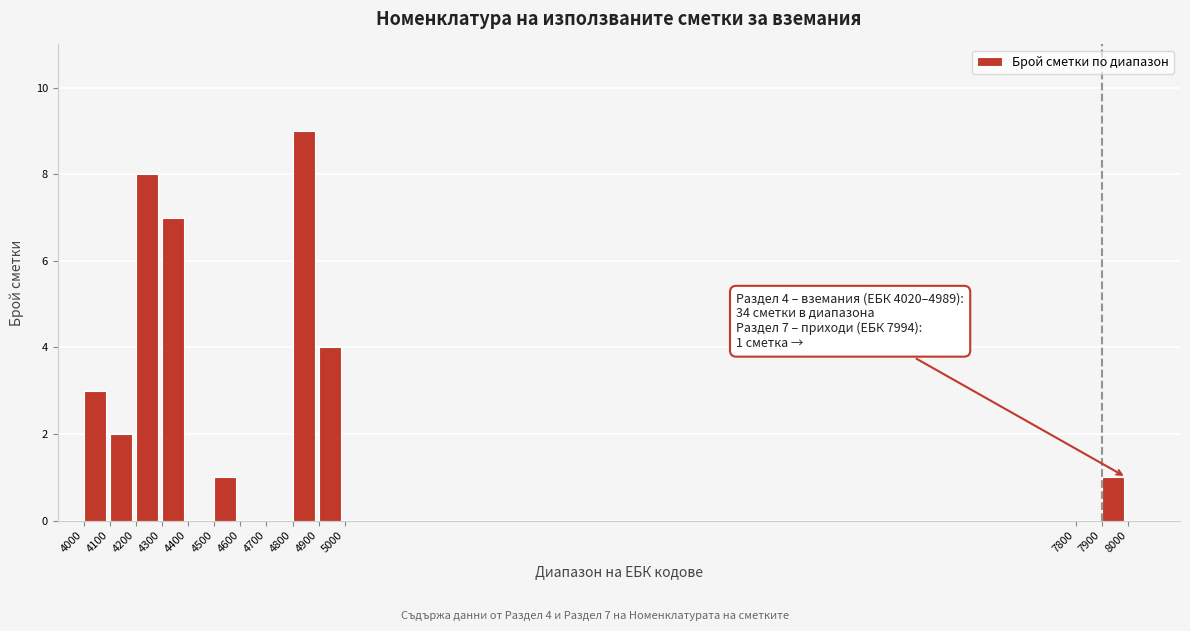

Reading right to left, what are all the values shown in this chart?

7900=1	7800=0	5000=0	4900=4	4800=9	4700=0	4600=0	4500=1	4400=0	4300=7	4200=8	4100=2	4000=3